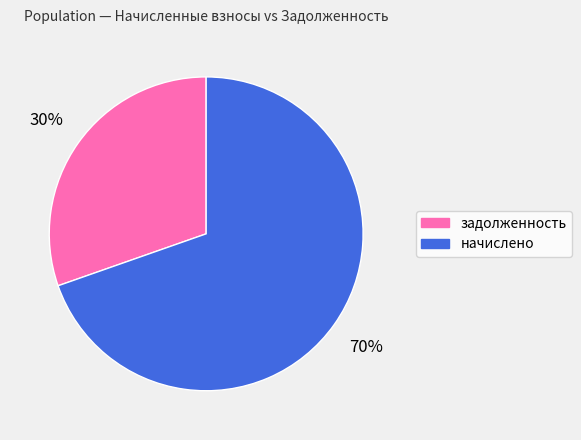

Which slice is the smallest?

задолженность